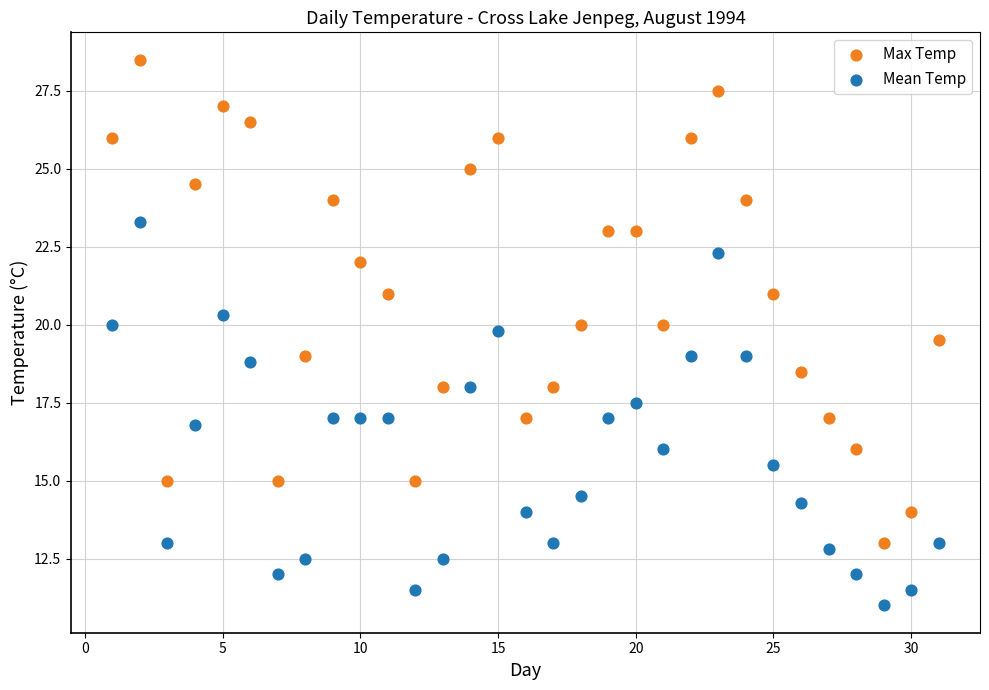

Which series reaches the minimum Y coordinate?

Mean Temp